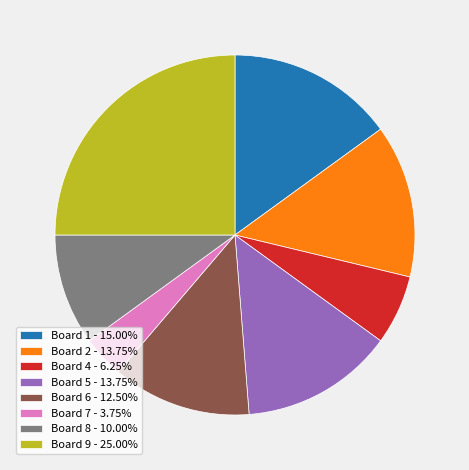

What is the ratio of the value at Board 4 - 6.25% to the value at Board 7 - 3.75%?

1.7